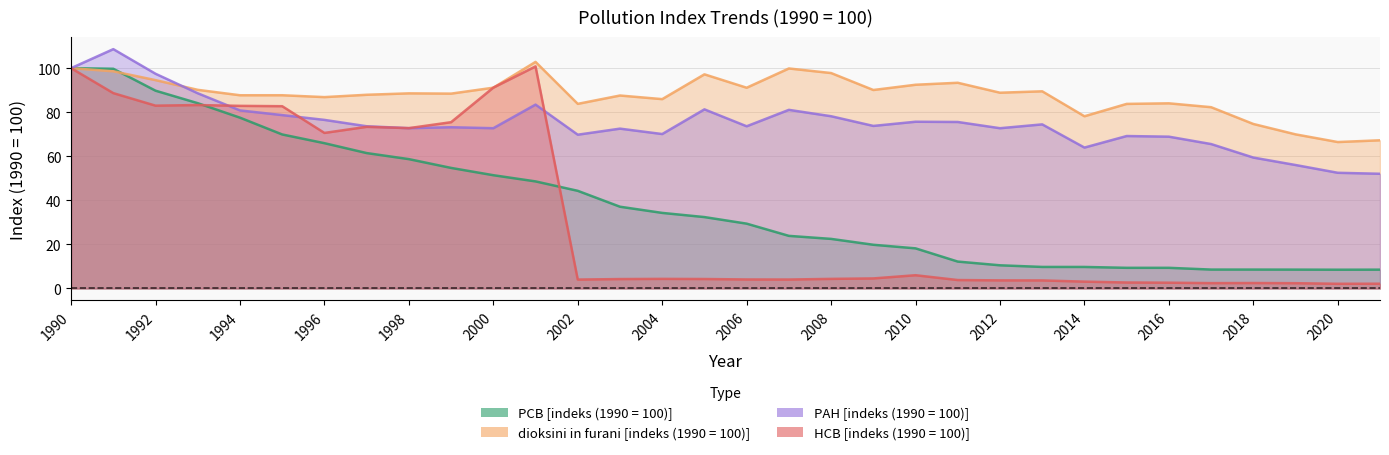

Which series ends up on top after the final intersection of dioksini in furani [indeks (1990 = 100)] and HCB [indeks (1990 = 100)]?

dioksini in furani [indeks (1990 = 100)]